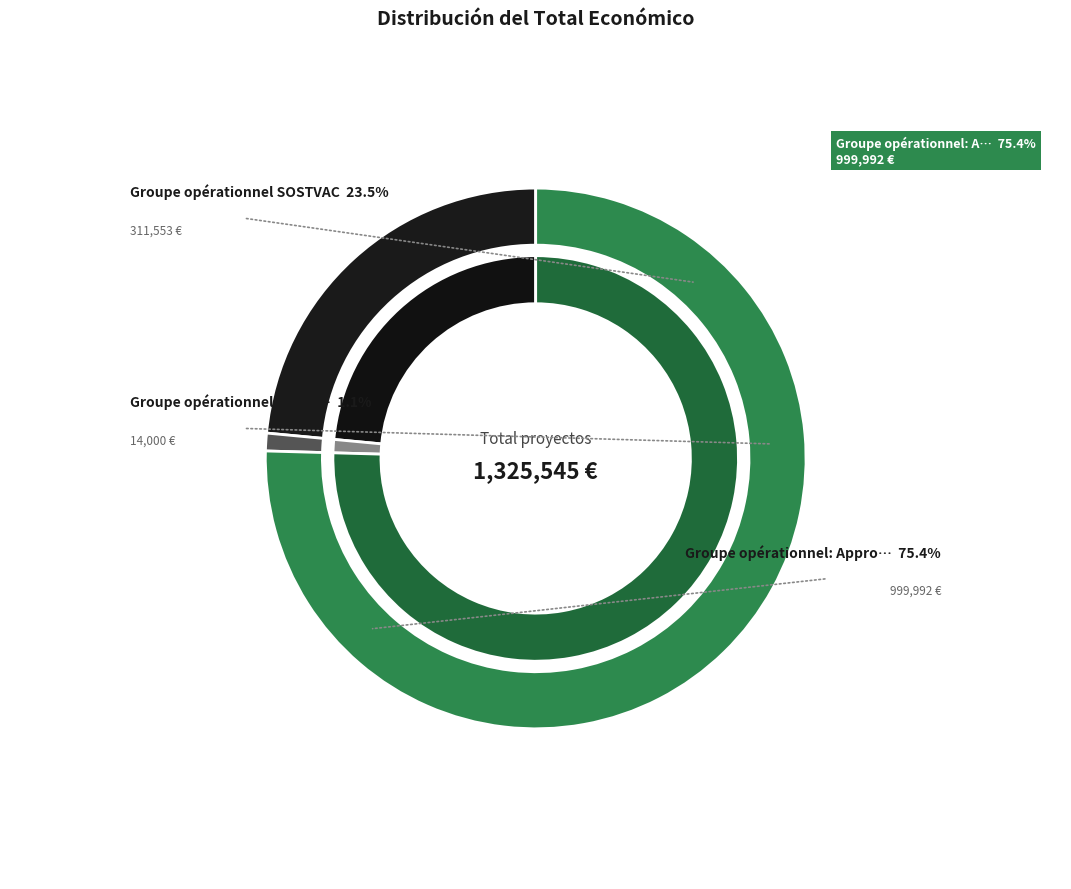

Combined, do Groupe opérationnel: Approximation and Groupe opérationnel: Intégration account for over 50%?

Yes